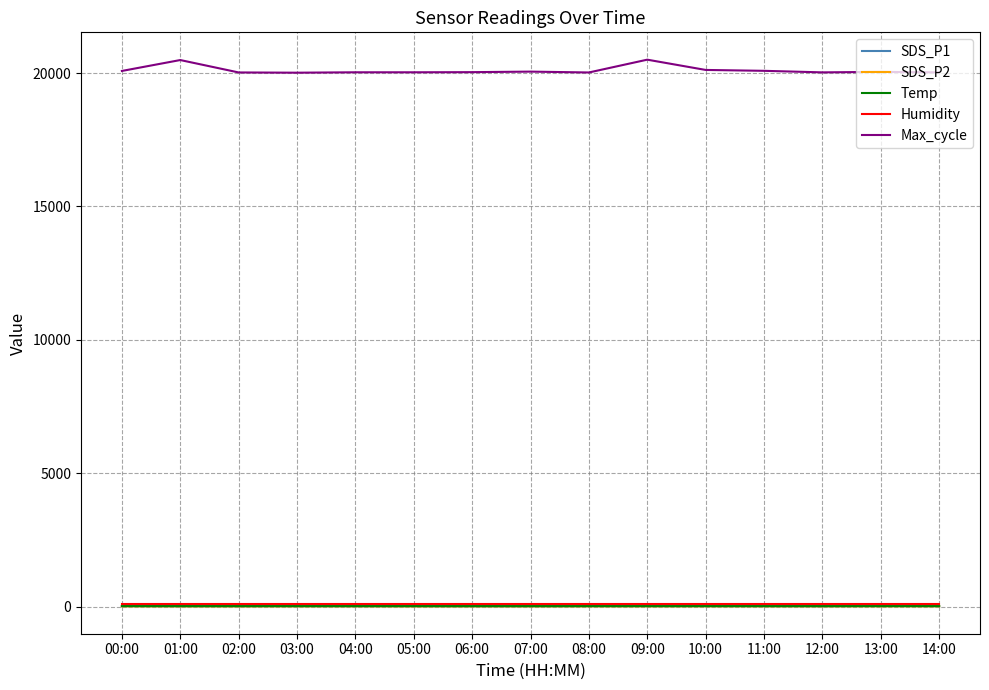

Which series has the largest range (max minus min)?

Max_cycle